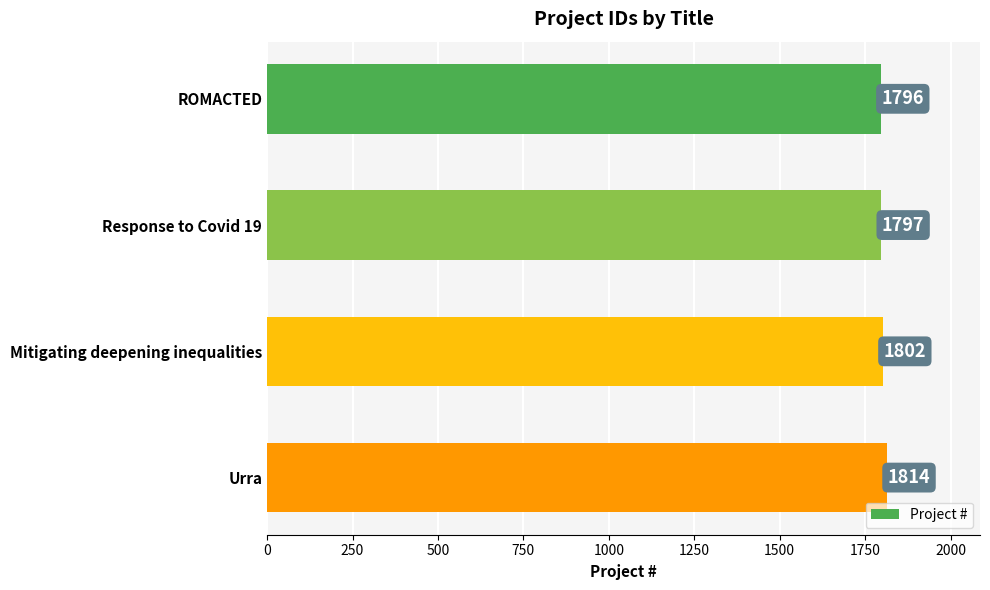

The value at Urra is 452. True or false?

False